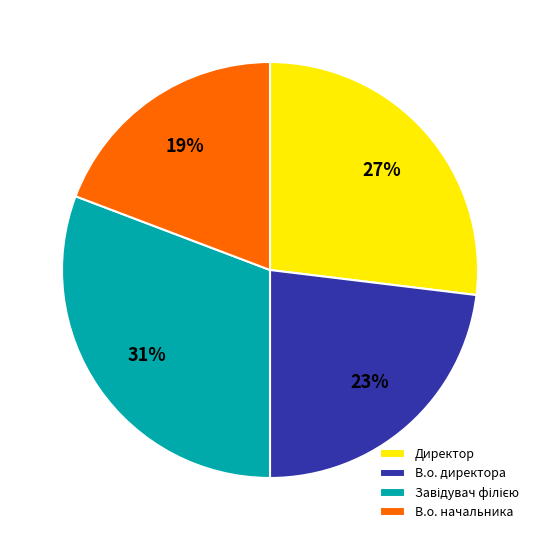

What is the smallest slice in the pie chart?

В.о. начальника